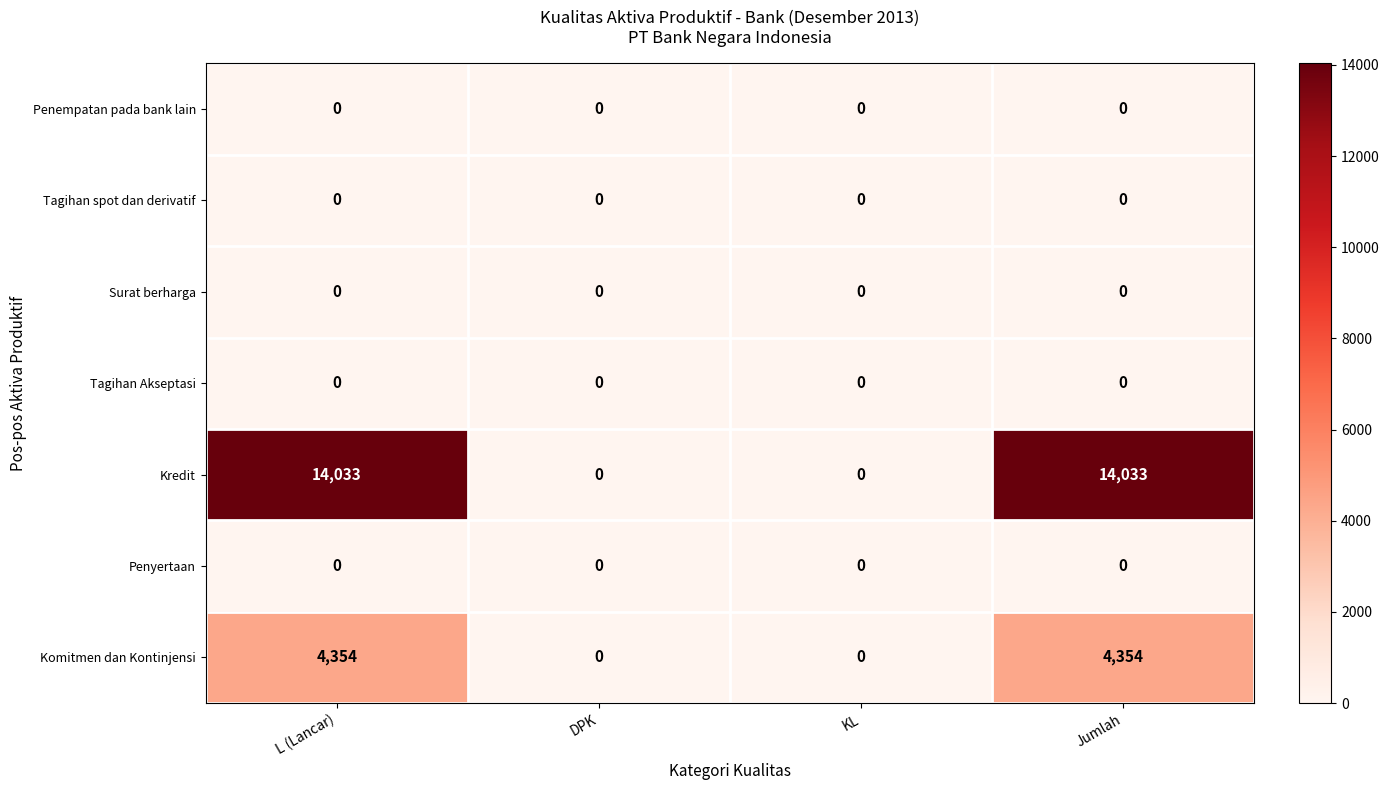

How many series are shown in this chart?

7